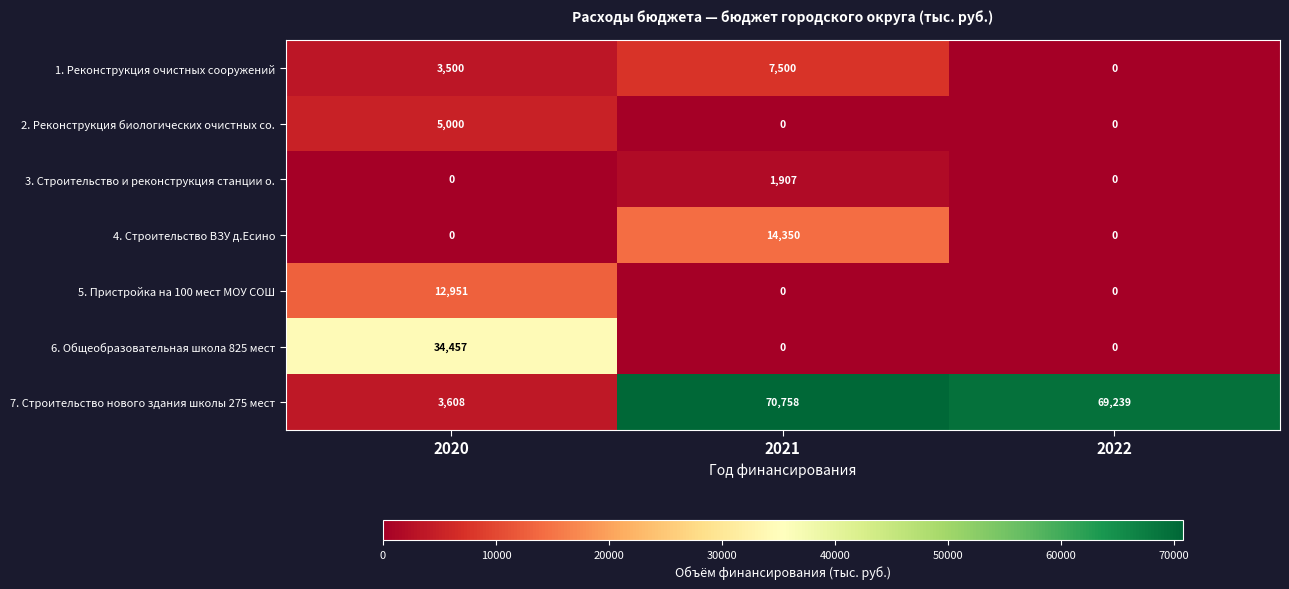

What is the sum of all 7. Строительство нового здания школы 275 мест values?

143605